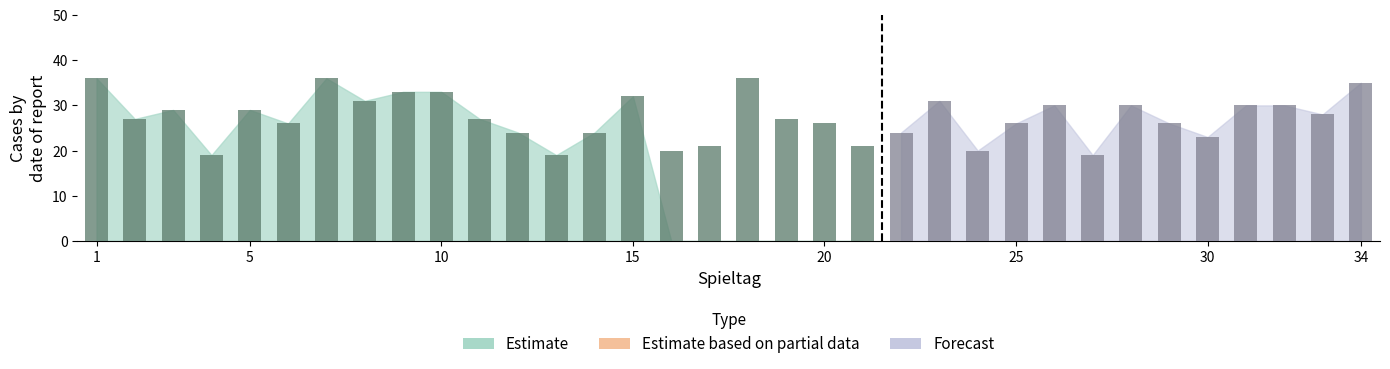

What is the difference between the maximum and minimum values?

17